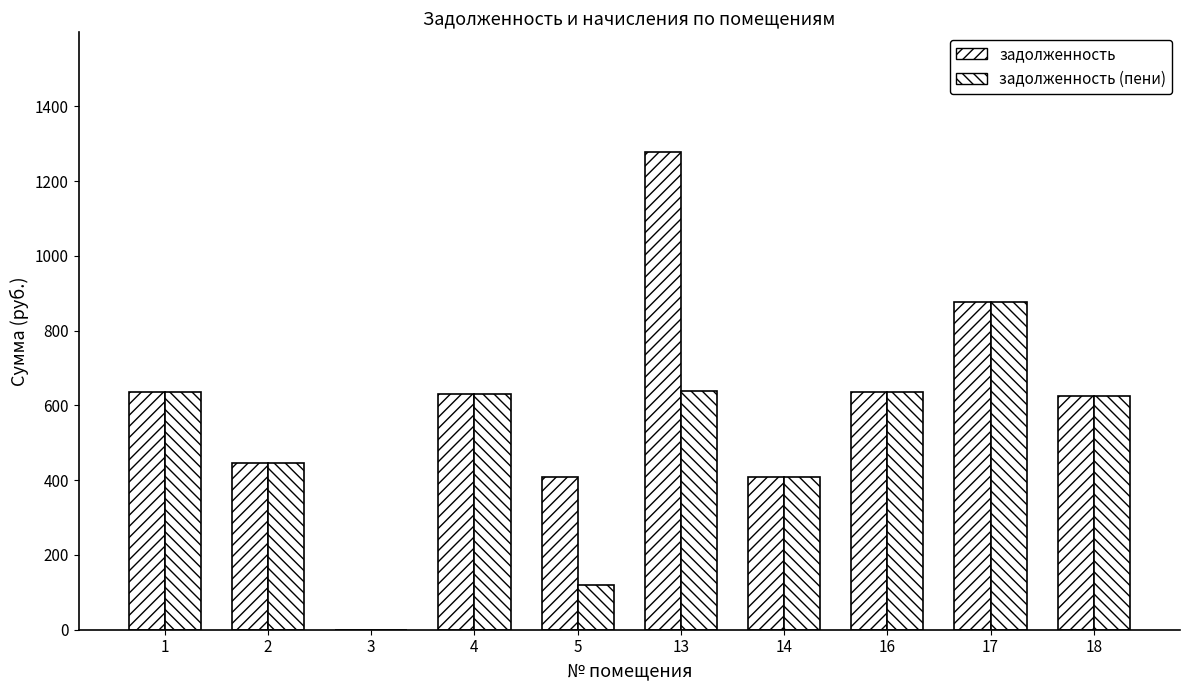

How many series are shown in this chart?

2